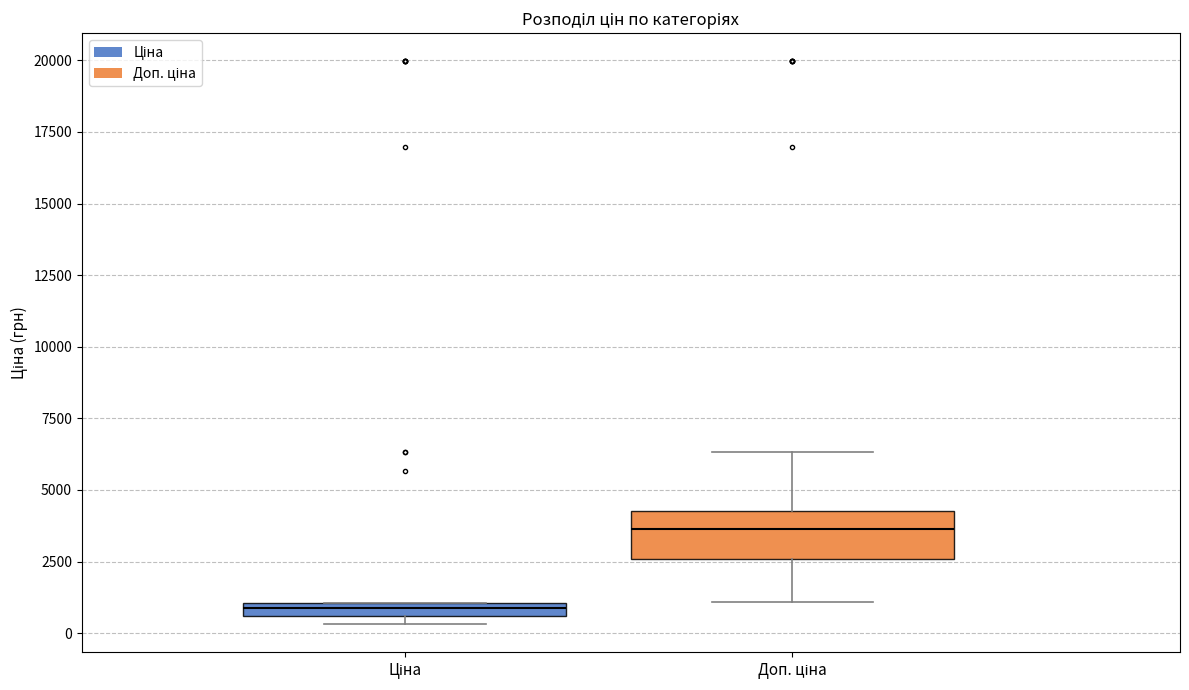

Where is the upper edge of the box for Ціна on the y-axis? The values are not printed on the chart, so give them approximately, as read against the axis.

1000